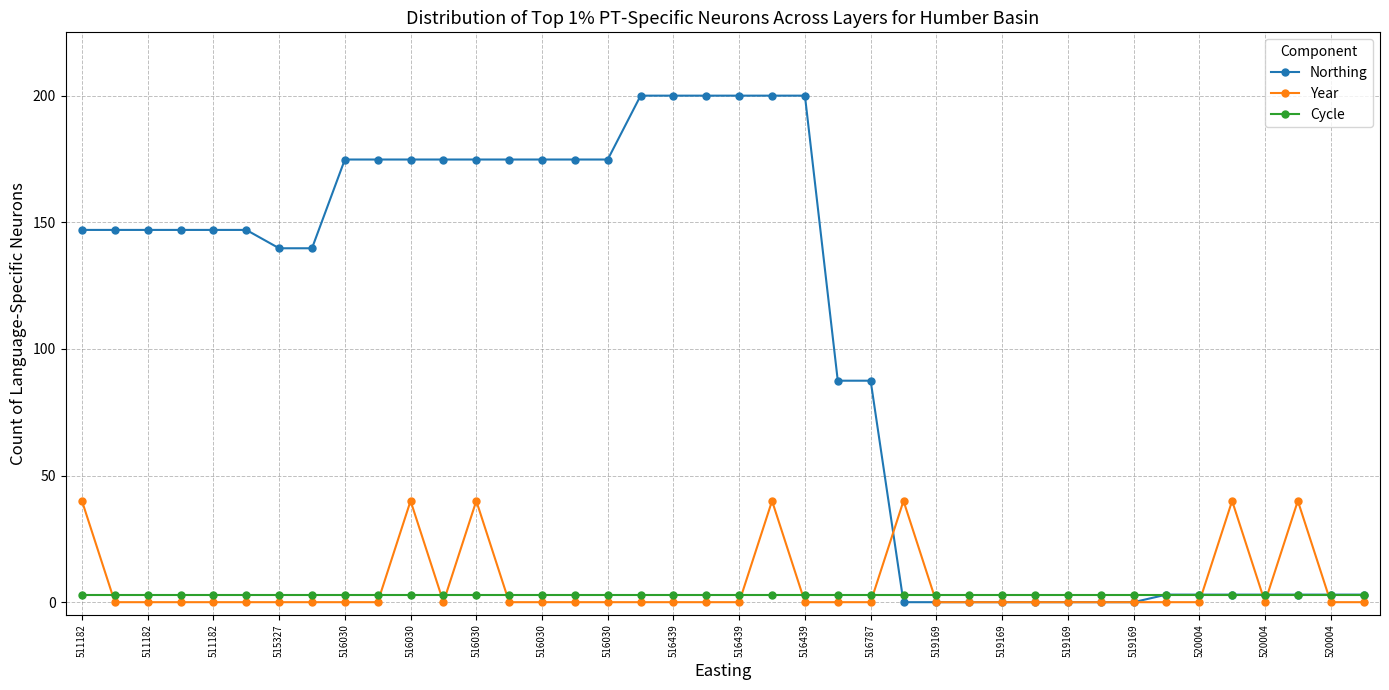

List the series in order of their peak value, lowest first.

Cycle, Year, Northing